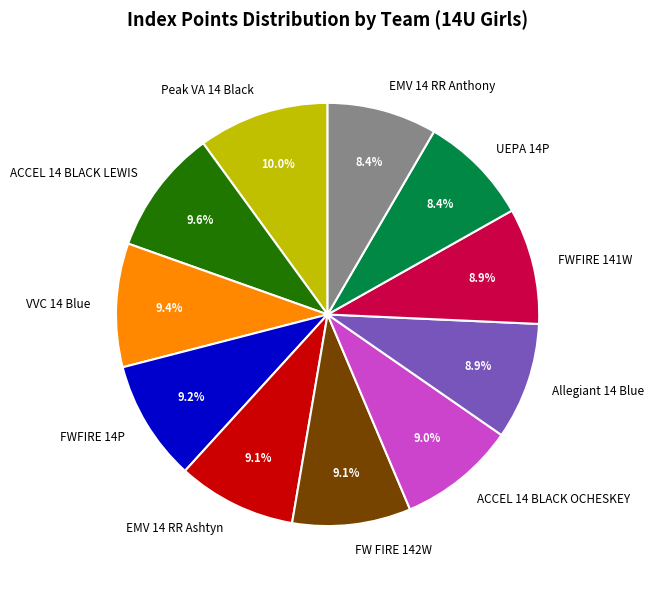

To the nearest percent, what portion does FW FIRE 142W represent?

9%